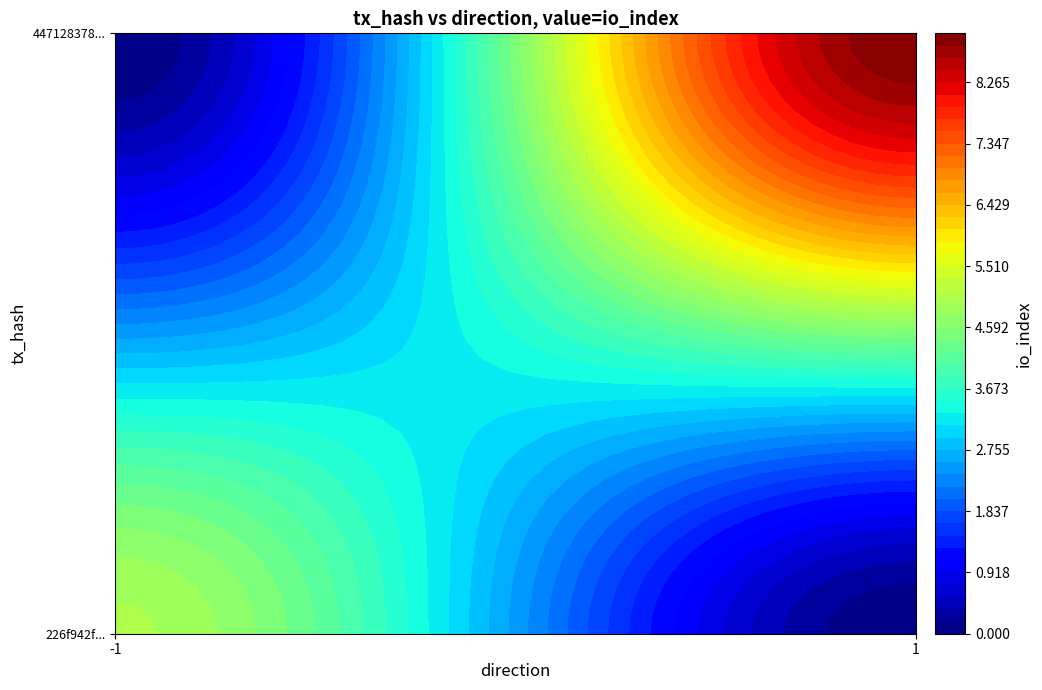

The 447128378e9aa5ea16e7cbe5923a3eb2a4697d7 series shows 9 at io_index. True or false?

True